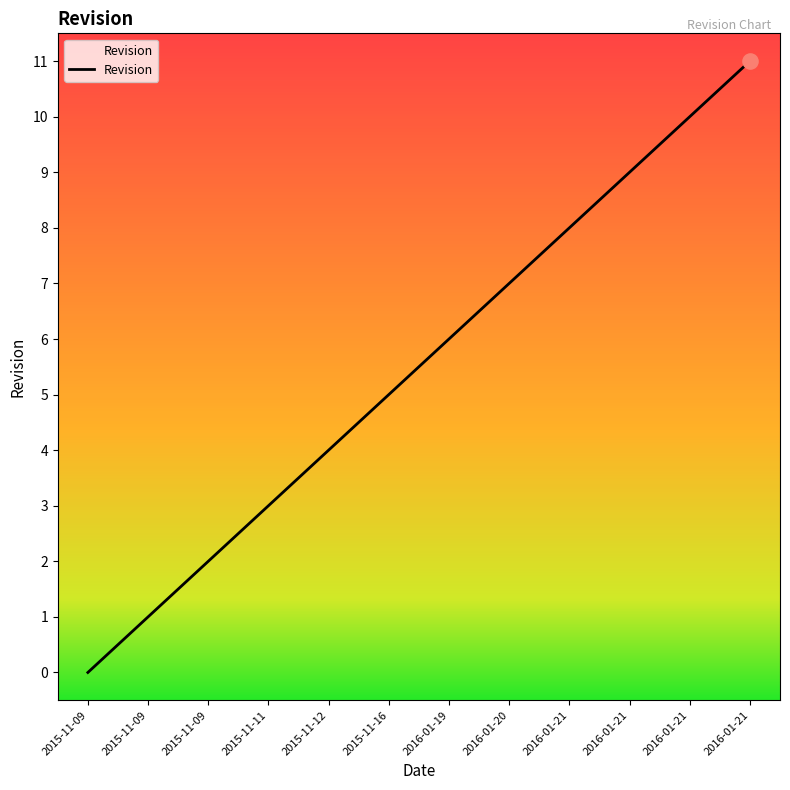

Approximately how many times larger is the value at 2016-01-19 compared to 2016-01-21?

0.5